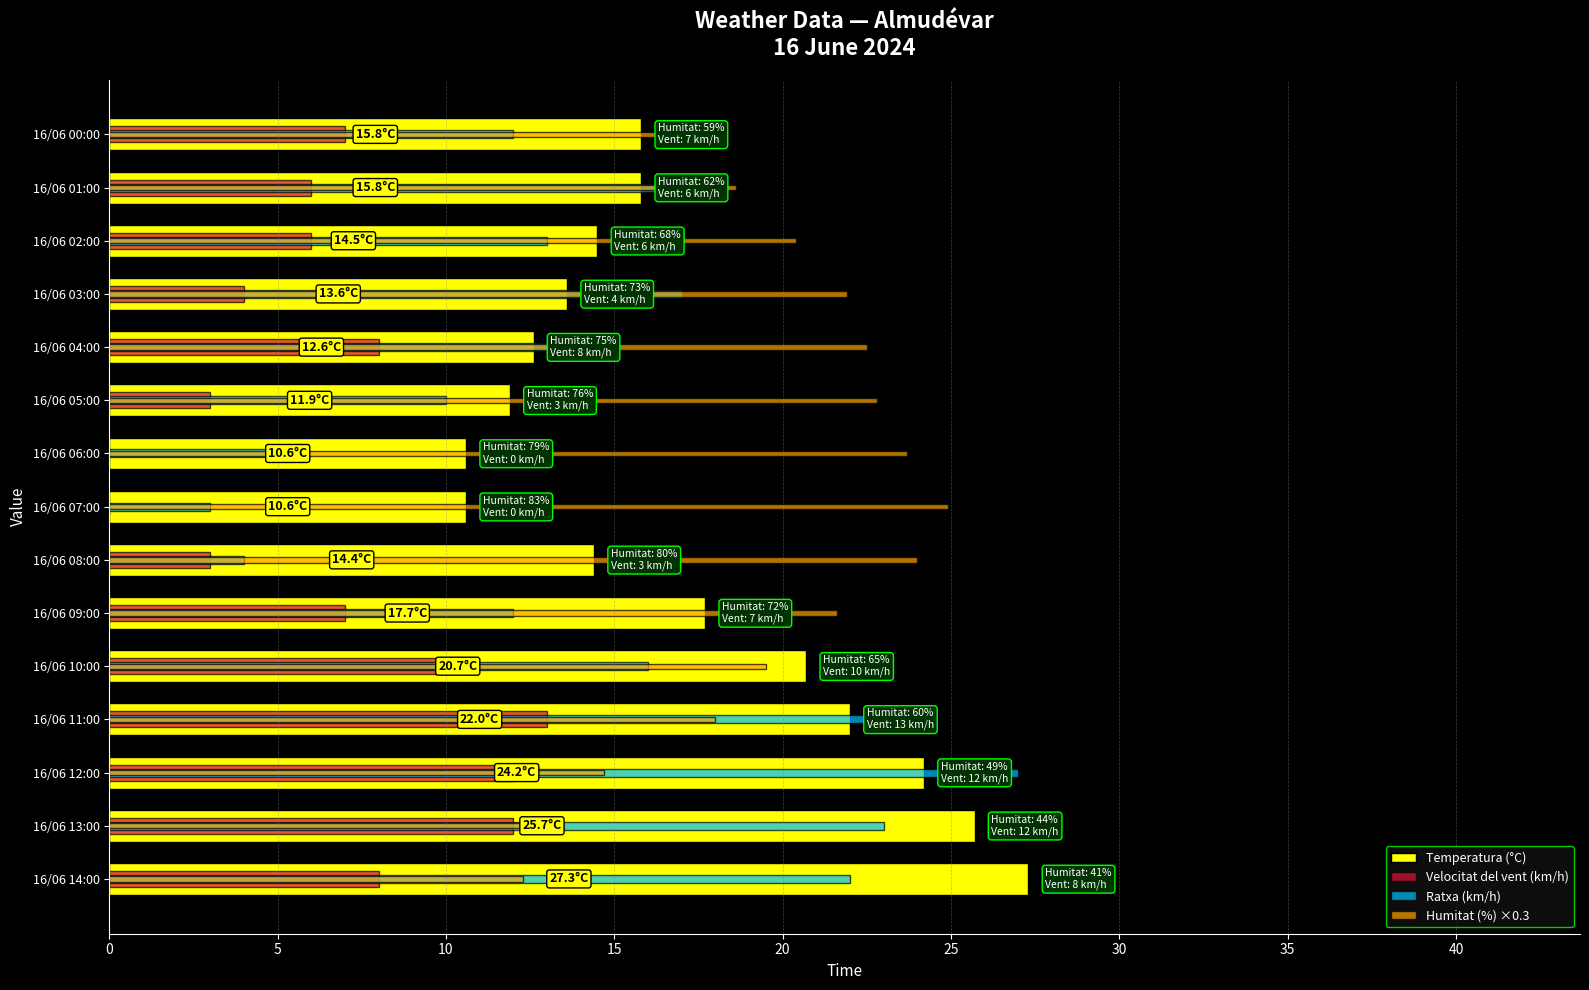

At how many categories does at least one series exceed 5?

15